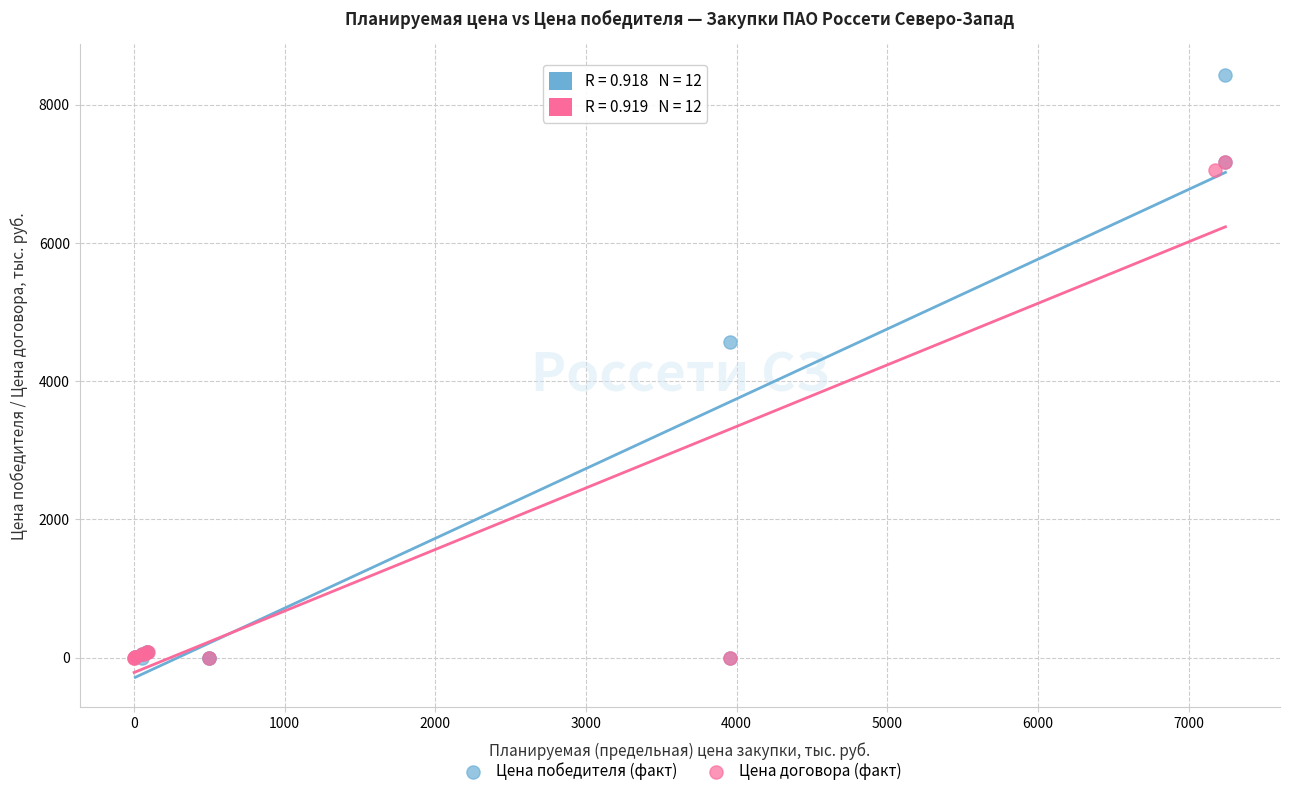

Which series reaches the maximum Y coordinate?

Цена победителя (факт)